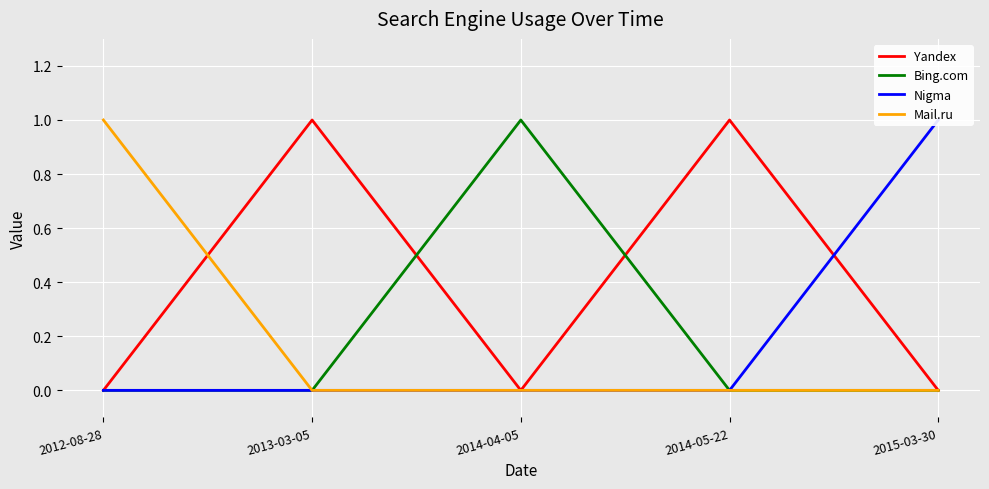

How many times do Yandex and Nigma cross each other?

1